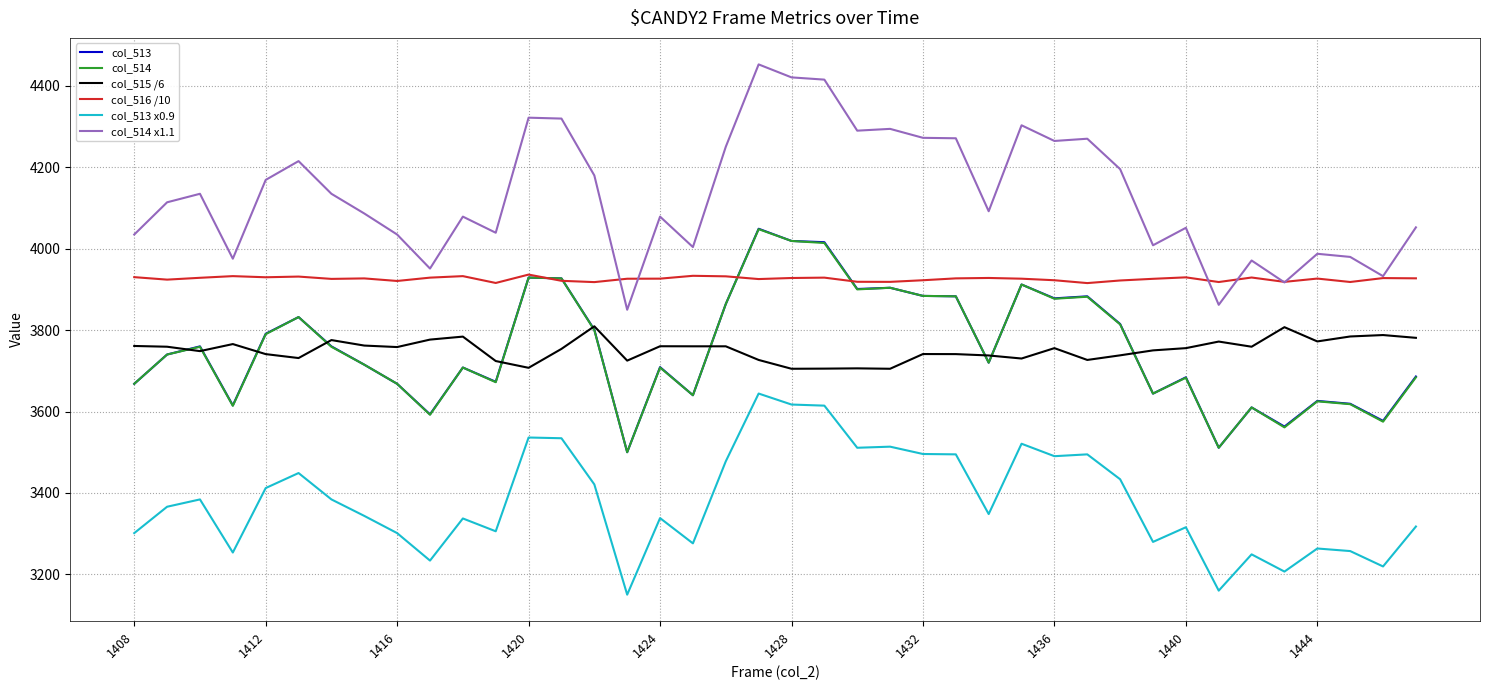

Which series has the widest spread of values?

col_514 x1.1